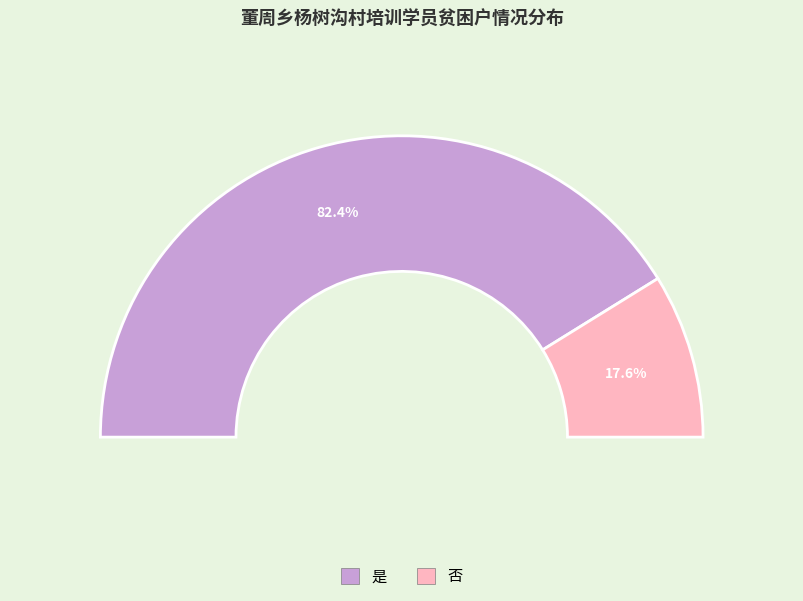

What is the smallest slice in the pie chart?

否